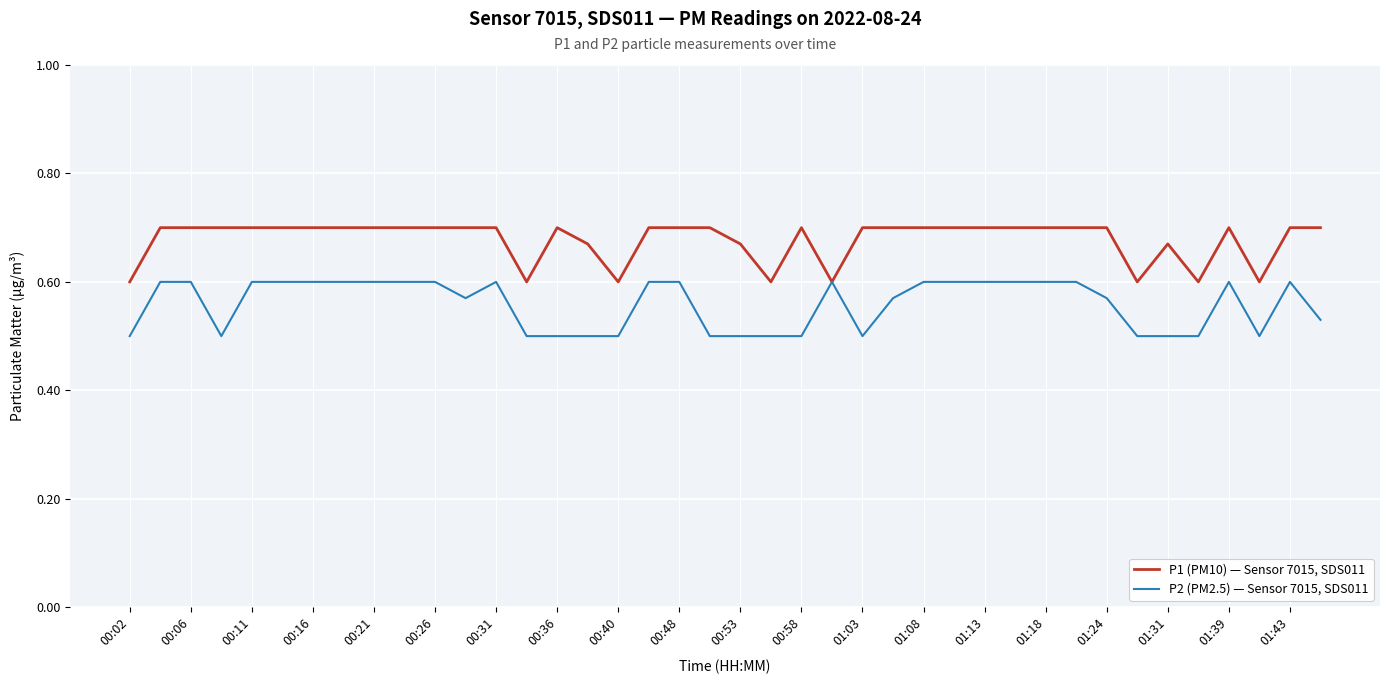

List the series in order of their overall mean, highest first.

P1 (PM10) — Sensor 7015, SDS011, P2 (PM2.5) — Sensor 7015, SDS011